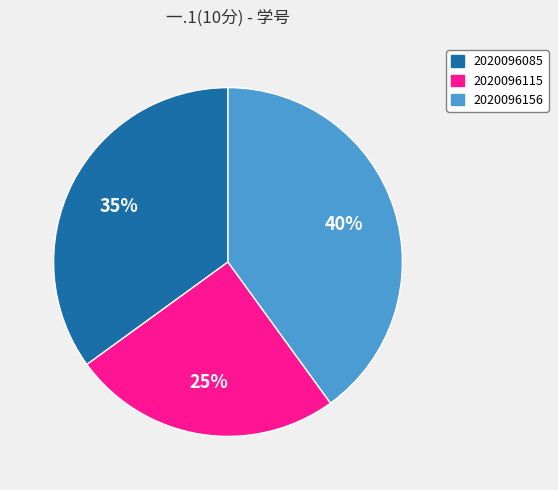

What percentage is the 2020096085 slice, to the nearest percent?

35%